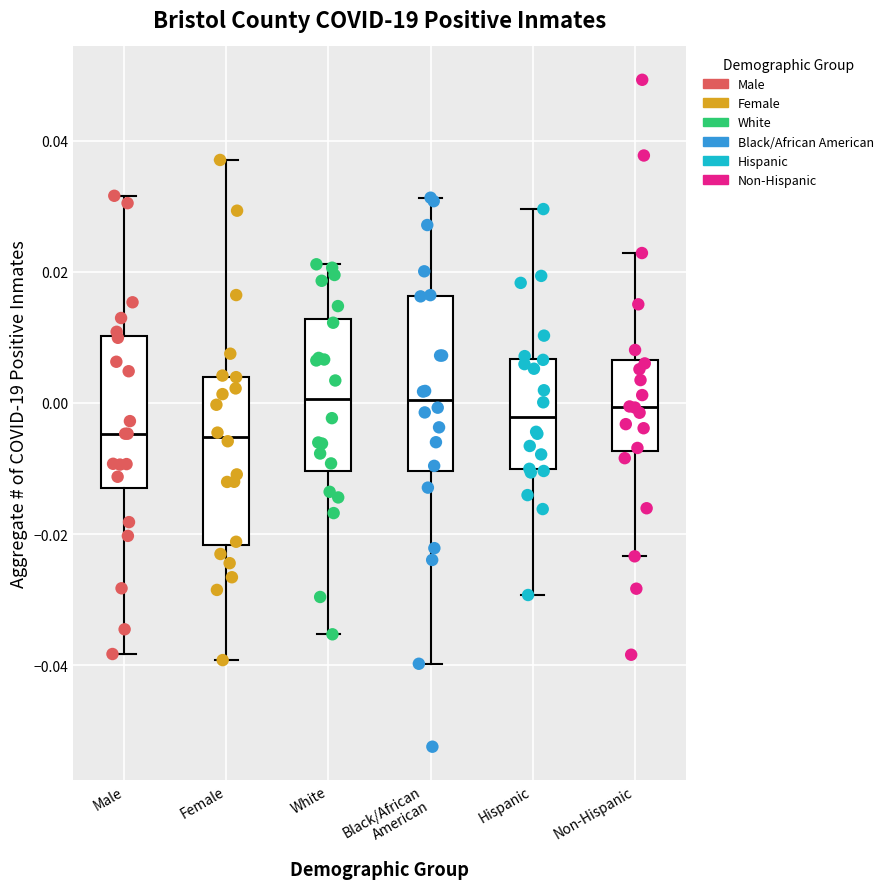

Where is the lower edge of the box for Male on the y-axis? The values are not printed on the chart, so give them approximately, as read against the axis.

-0.012